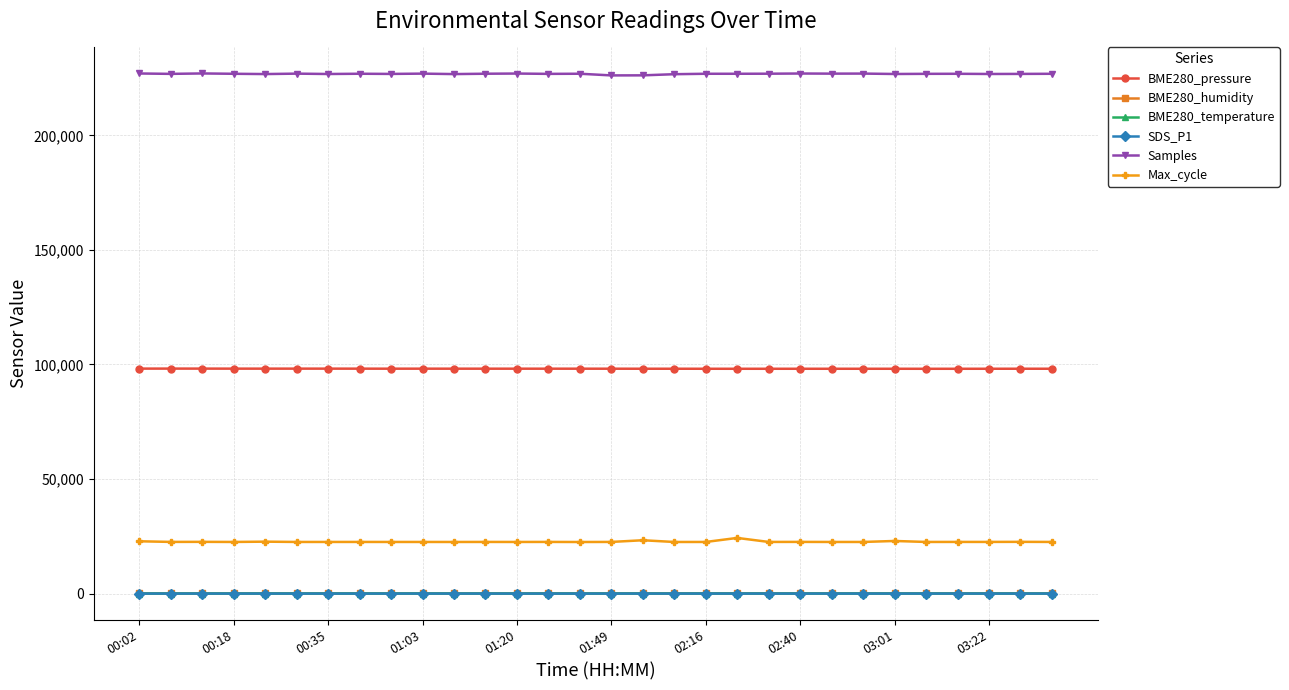

What is the value of the Max_cycle point at the 29th from the left?

22580.0